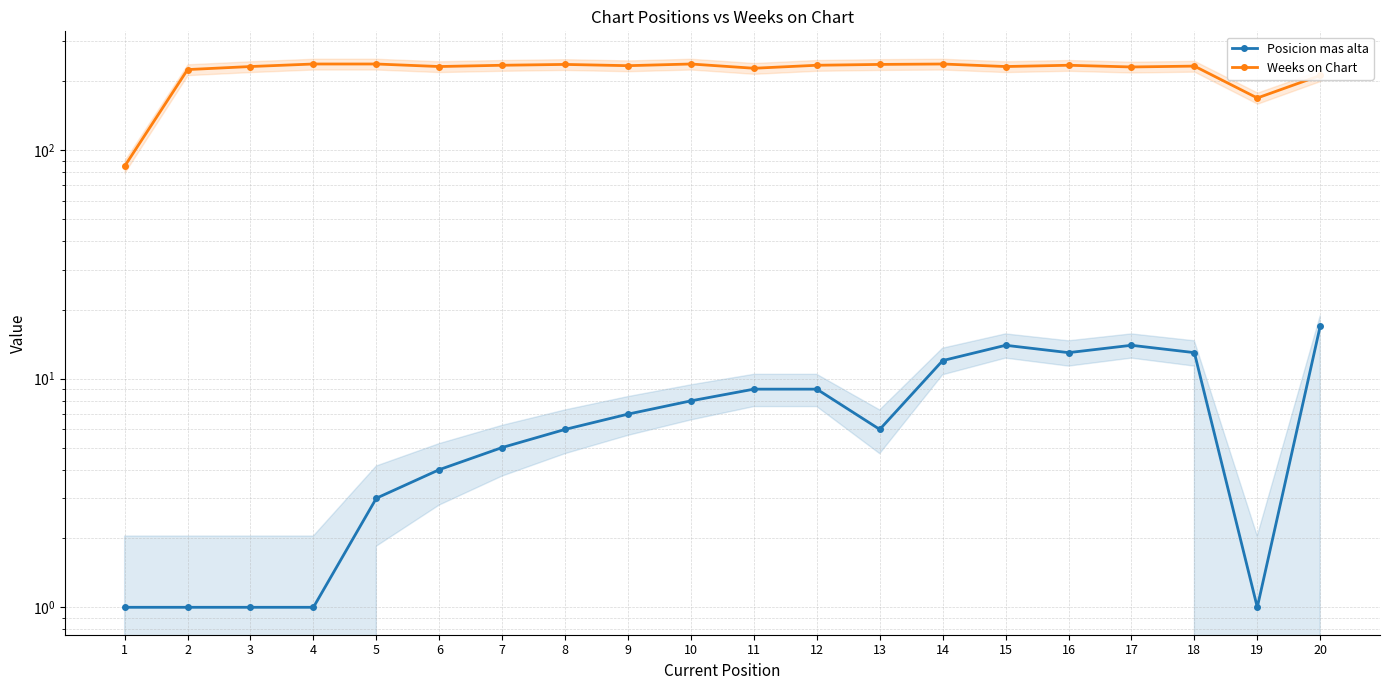

True or false: Weeks on Chart and Posicion mas alta intersect in this chart.

False